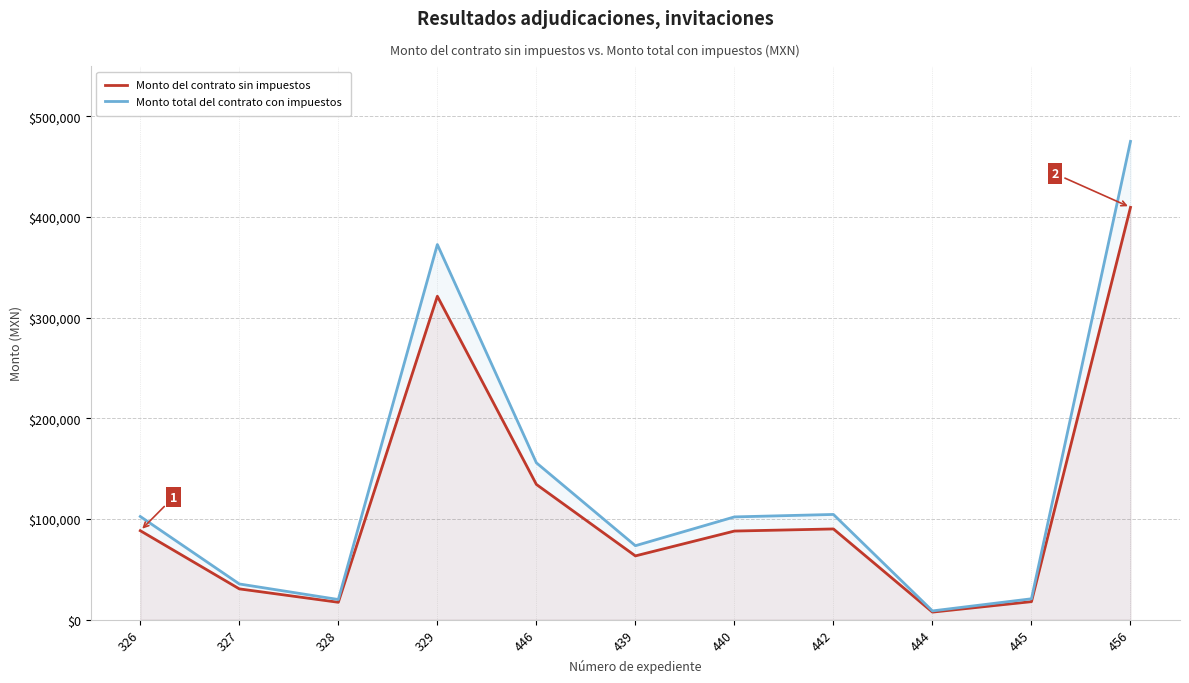

Where is the first local minimum for Monto del contrato sin impuestos?

328